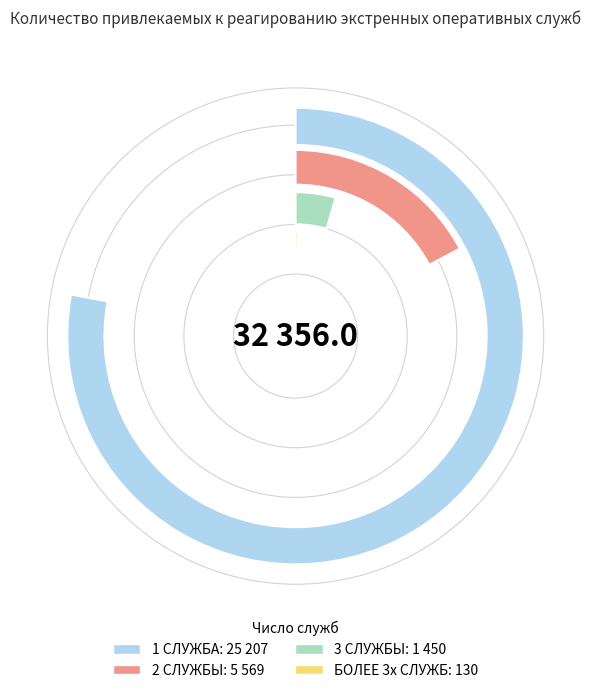

How many segments does this pie chart have?

4